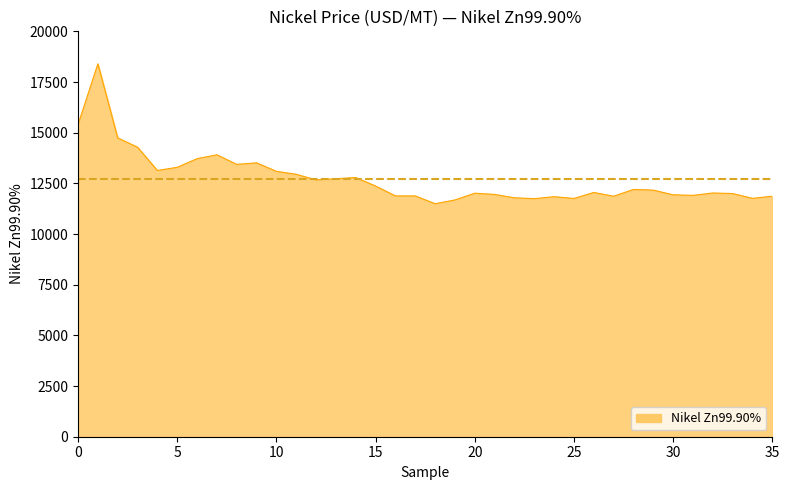

What is the maximum value shown in the chart?

18398.7